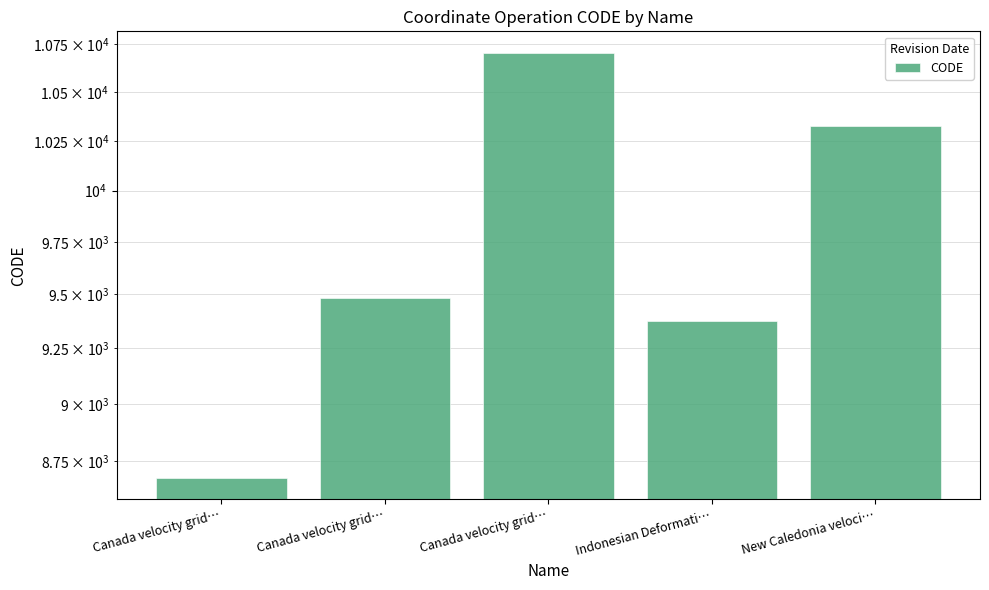

What is the change in value from Canada velocity grid… to Indonesian Deformati…?

-1332